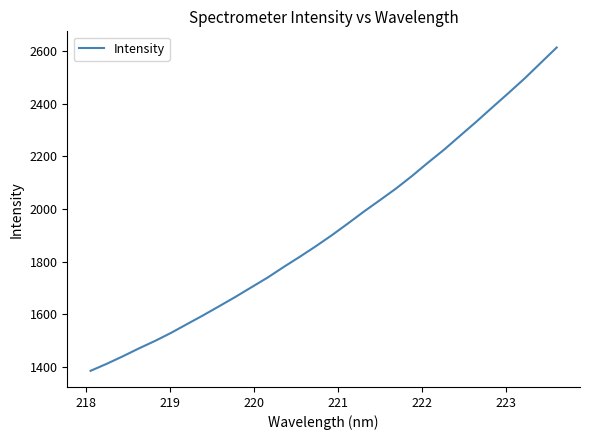

What is the average value?

1922.1